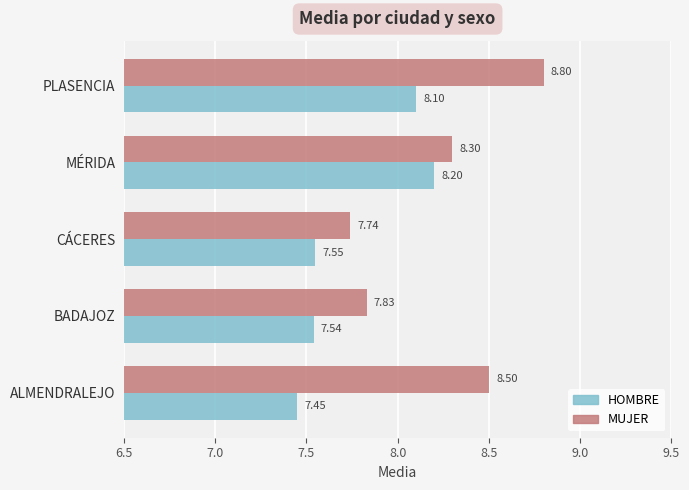

Rank the series by their maximum value, from lowest to highest.

HOMBRE, MUJER